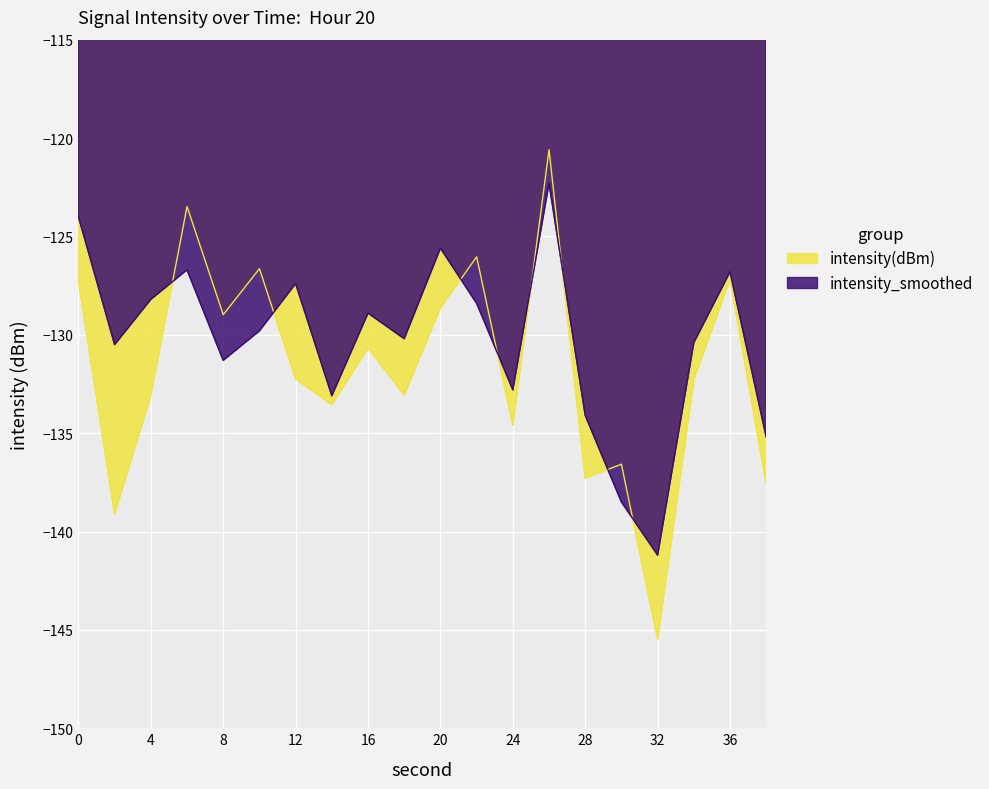

Which series ends up on top after the final intersection of intensity_smoothed and intensity(dBm)?

intensity_smoothed